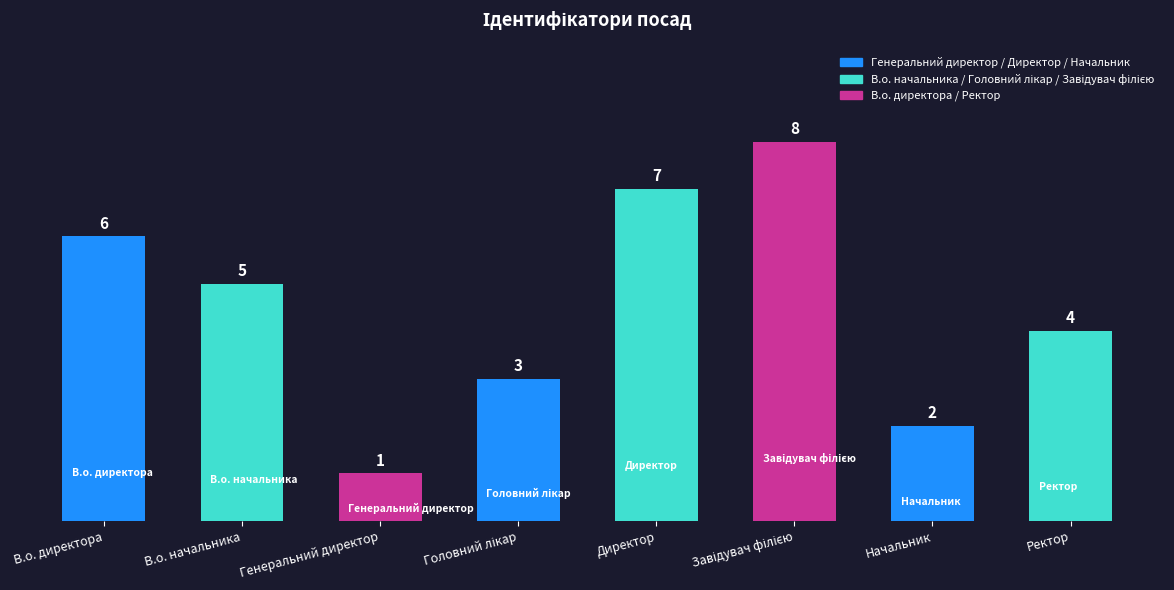

What is the value of the 6th bar from the left?

8